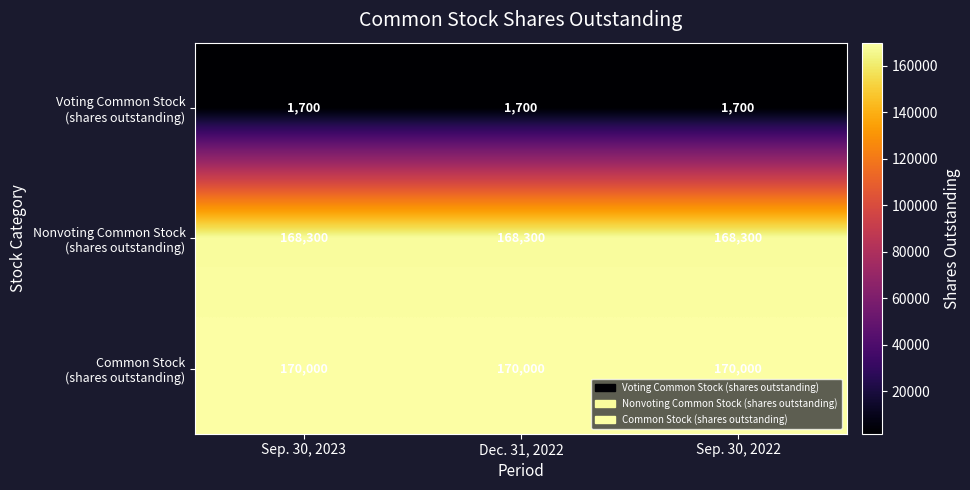

What is the maximum value shown in the chart?

170000